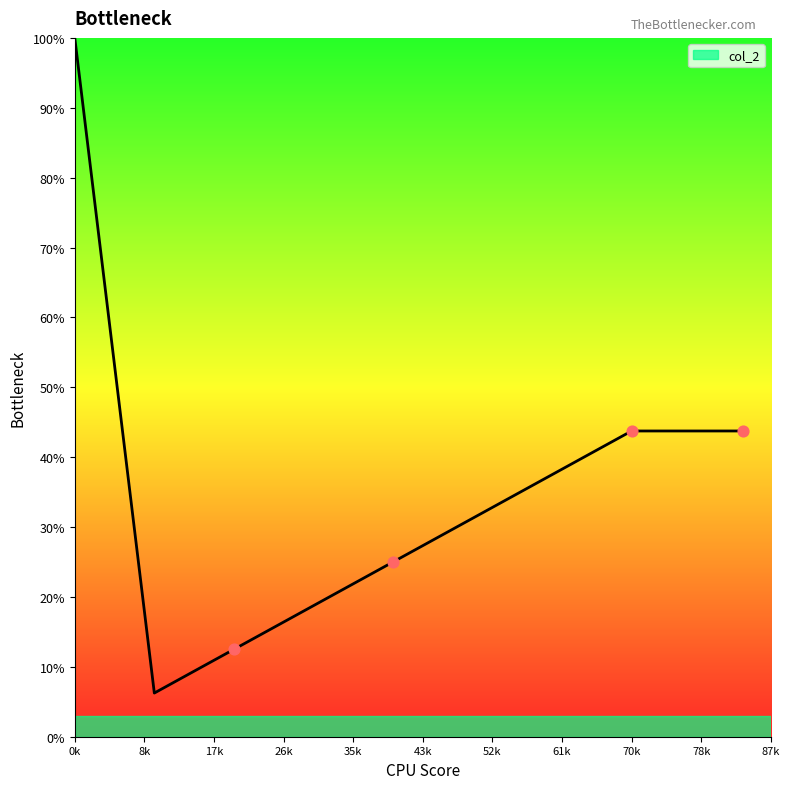

Between 8k and 43k, which is larger?

43k